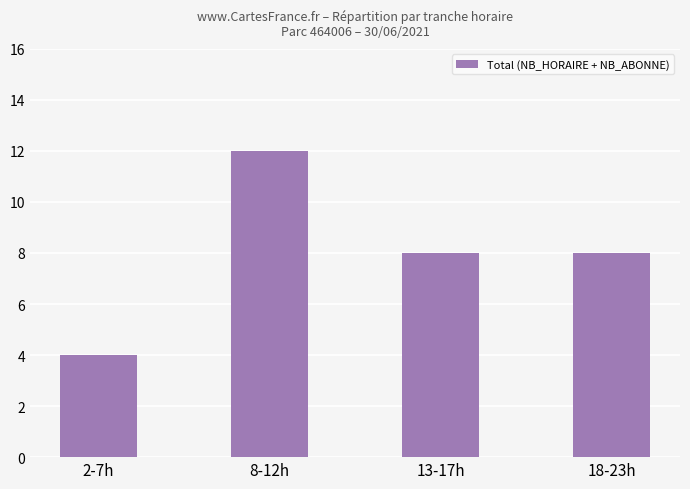

Are the bars horizontal?

No